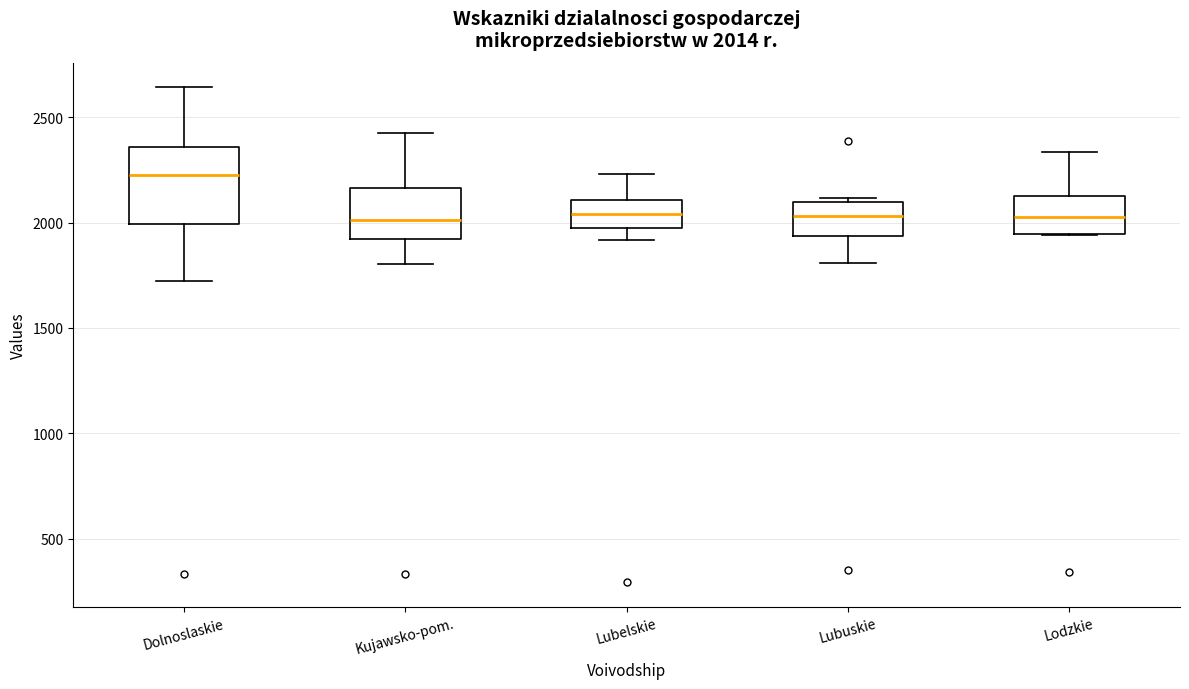

Comparing the boxes themselves (not the whiskers), which one is the tallest?

Dolnoslaskie